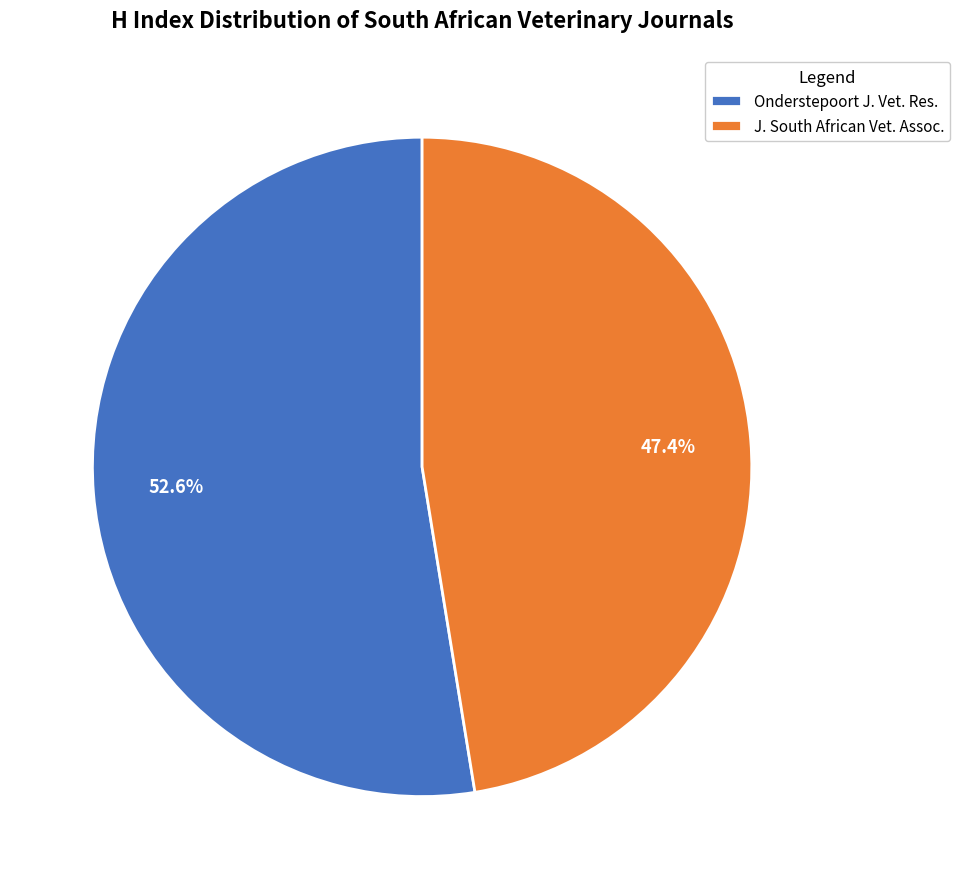

Is there a majority slice in this chart?

Yes